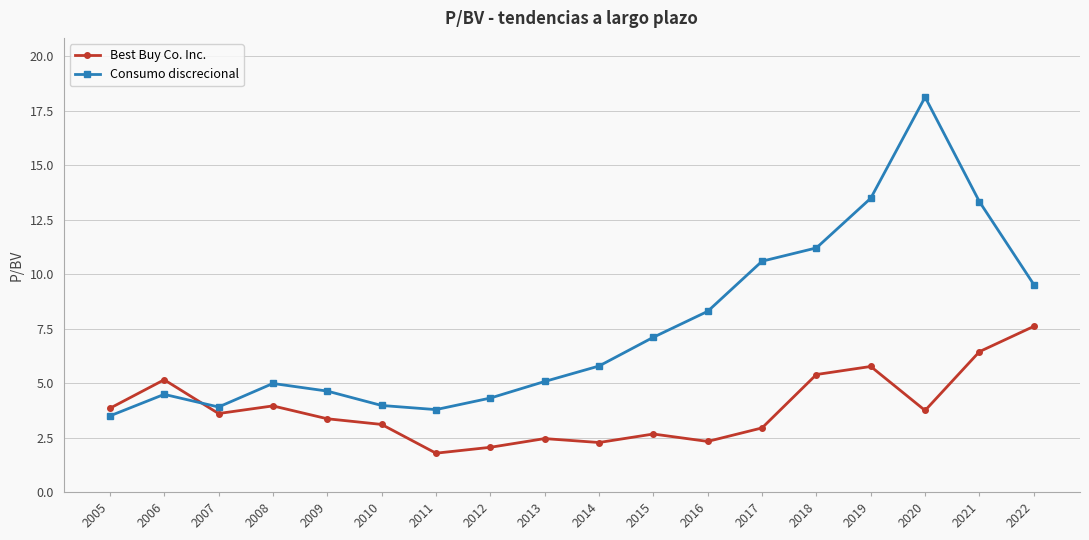

Which series changed the most between 2014 and 2020?

Consumo discrecional